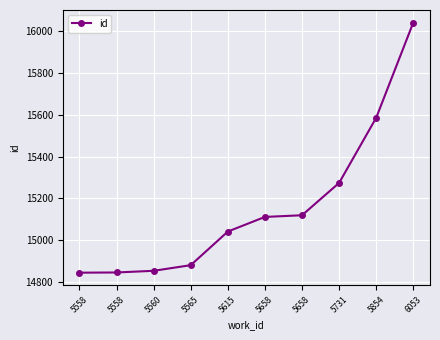

Which category has the lowest value across all series?

5558